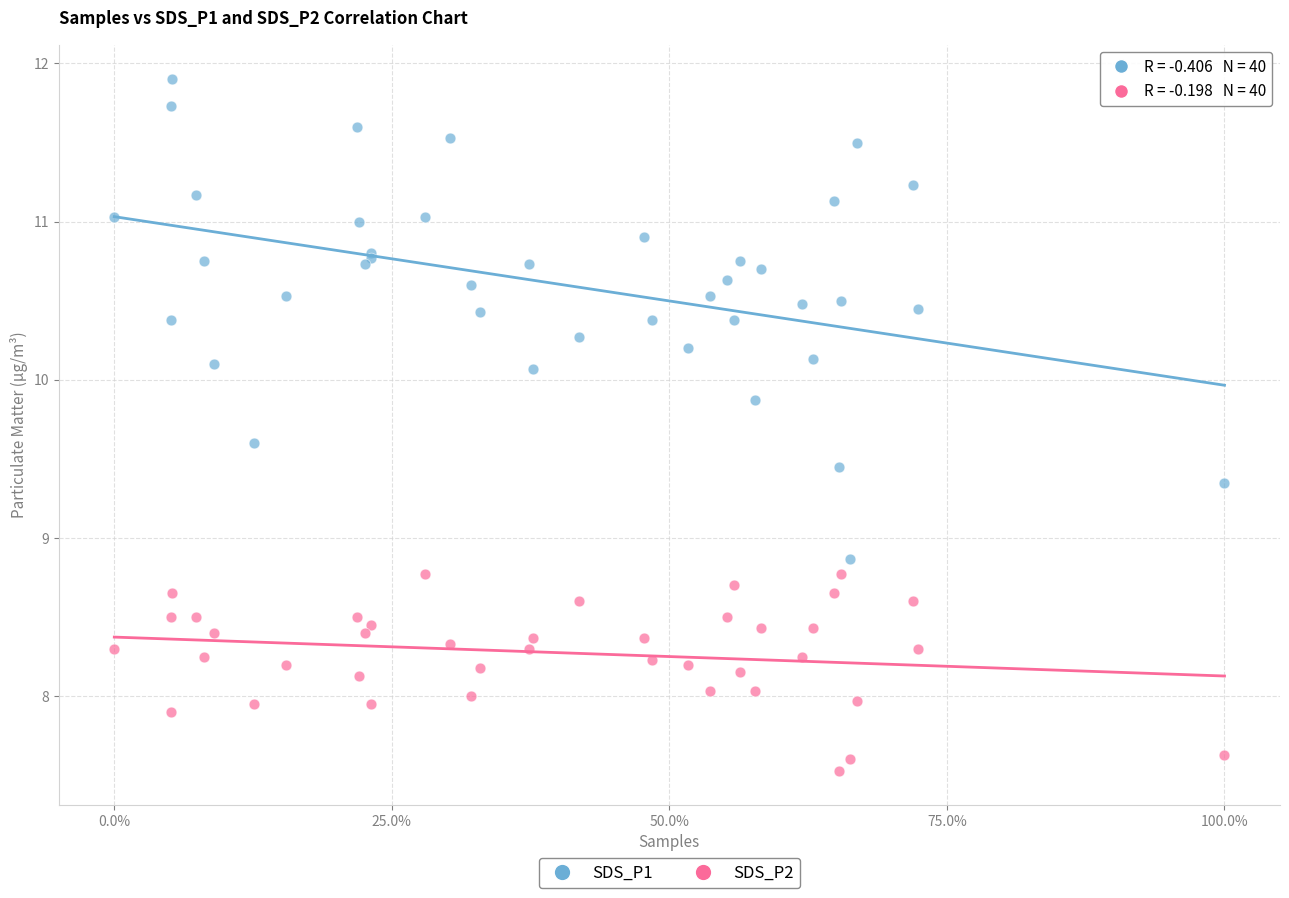

Which series contains the highest Y value?

SDS_P1